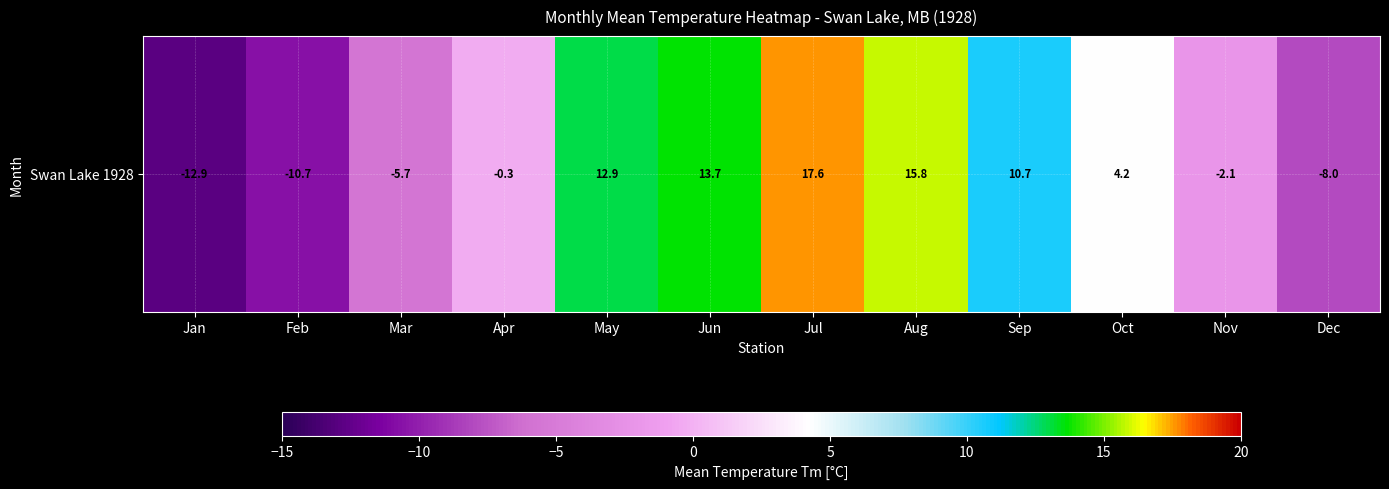

What is the difference between the values at Nov and Oct?

6.3